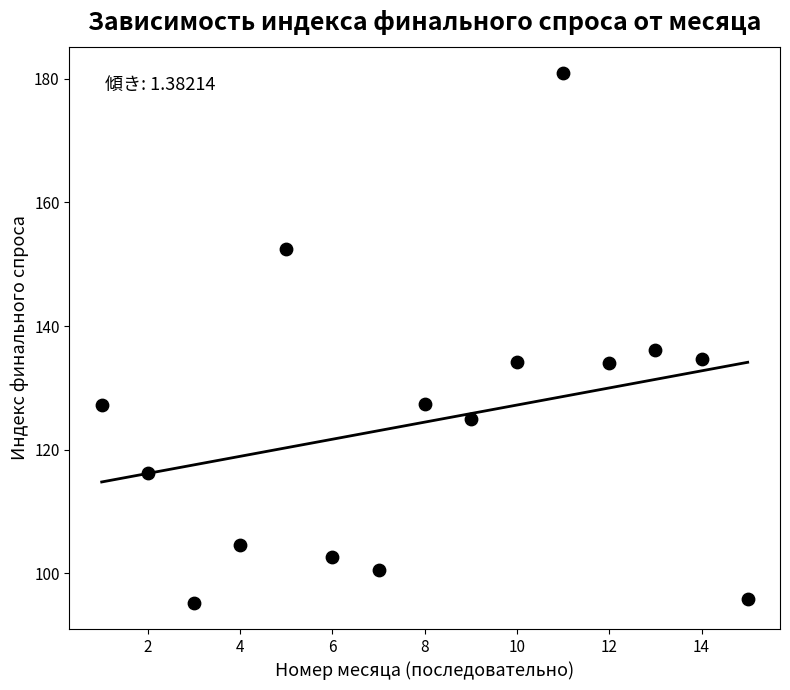

What is the range of Y values (max minus min)?

85.6